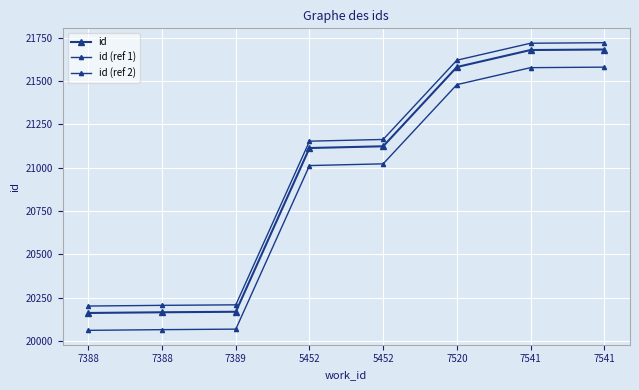

Rank the categories by id value from highest to lowest.

7541, 7541, 7520, 5452, 5452, 7389, 7388, 7388